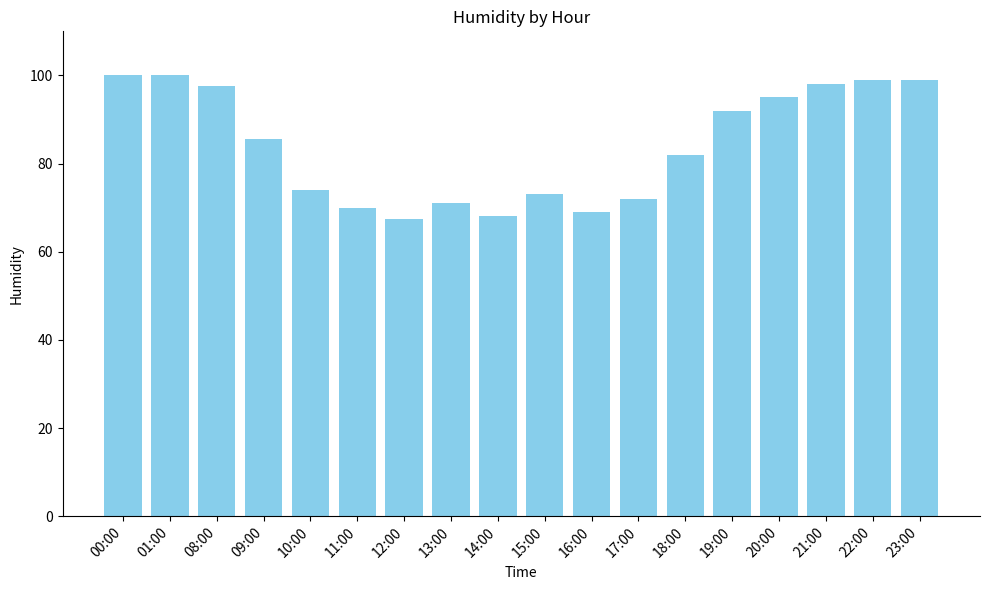

Does the chart contain any negative values?

No